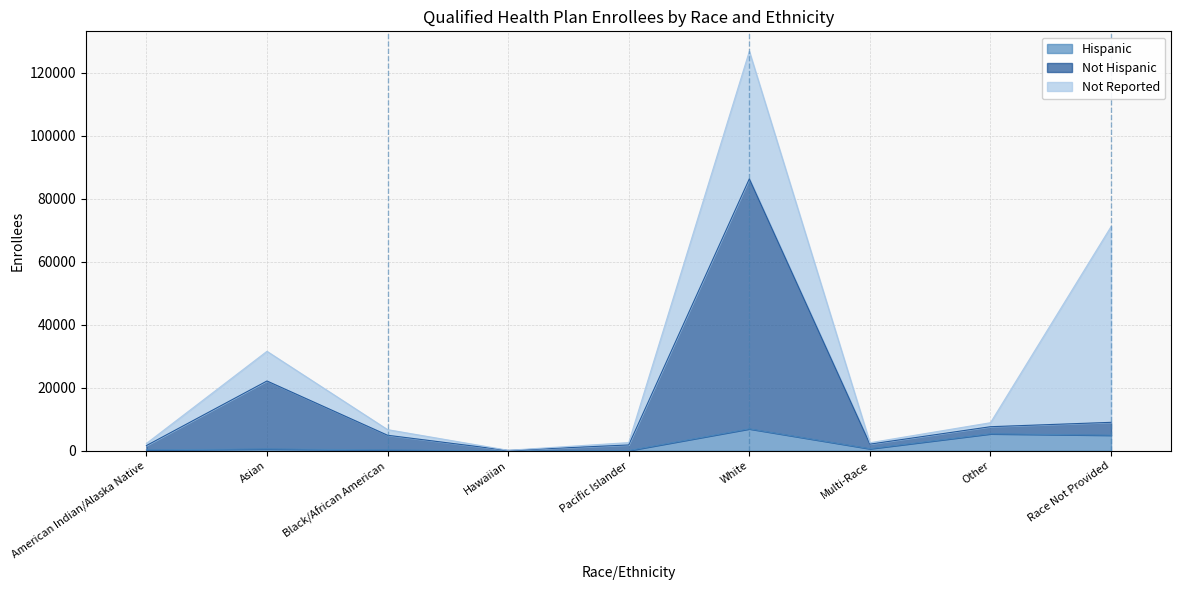

How many data points in Hispanic are less than 613?

4